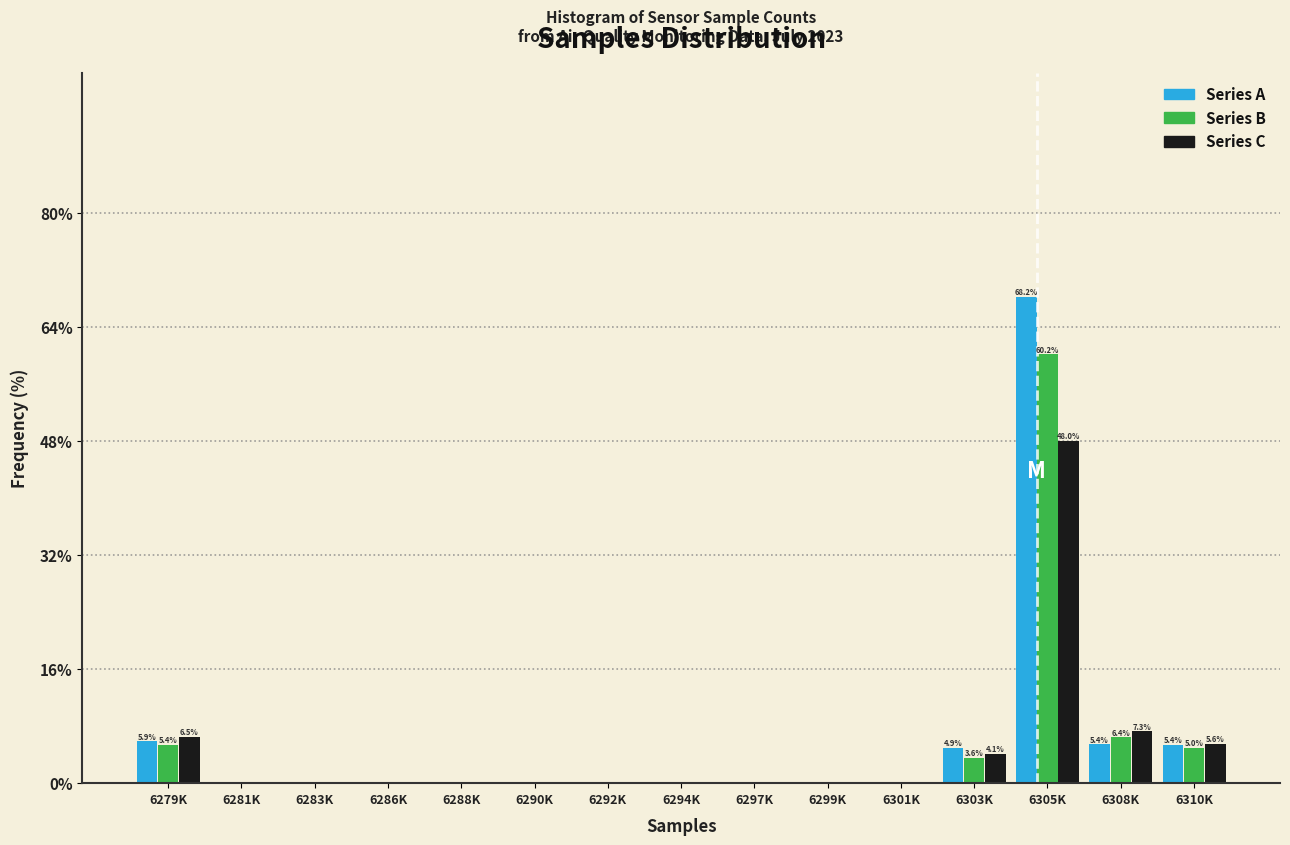

What is the maximum value for Series B?

60.2